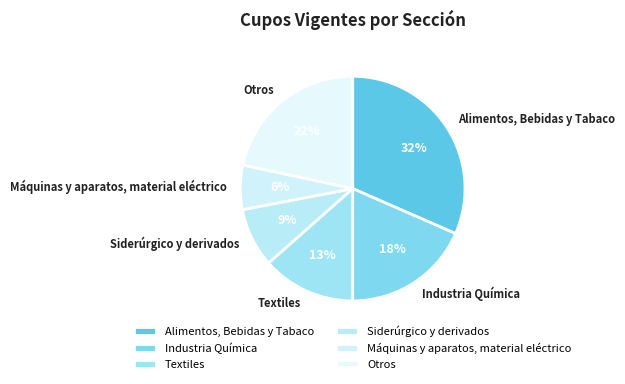

Which slice is the smallest?

Máquinas y aparatos, material eléctrico